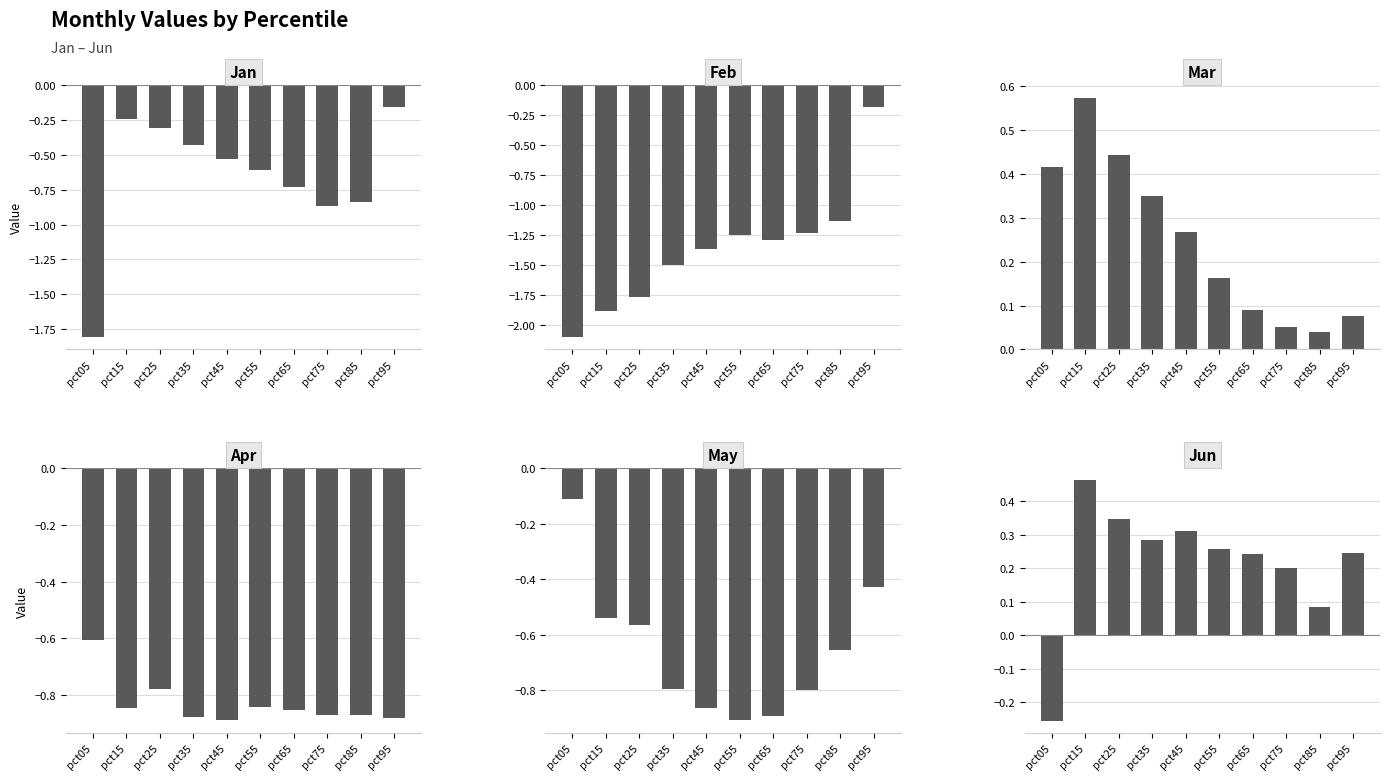

What is the minimum value shown in the chart?

-2.1